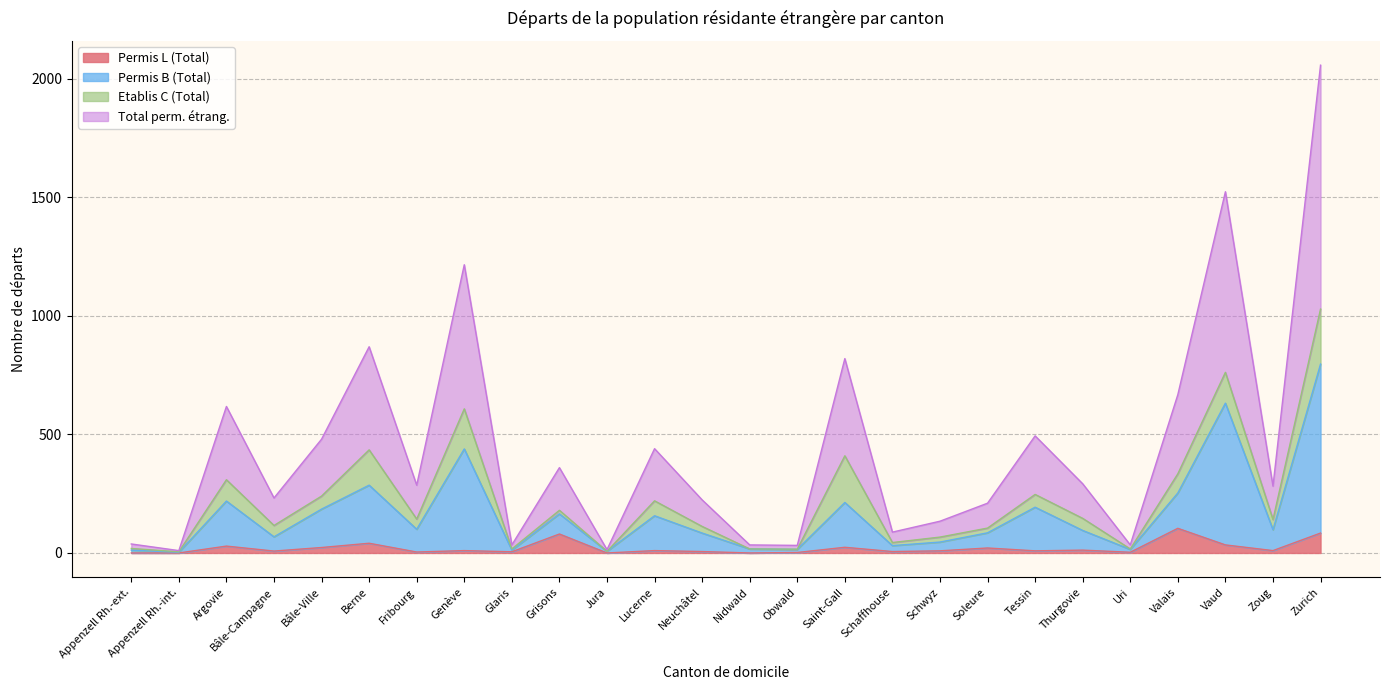

What is the label of the 7th point from the right?

Tessin